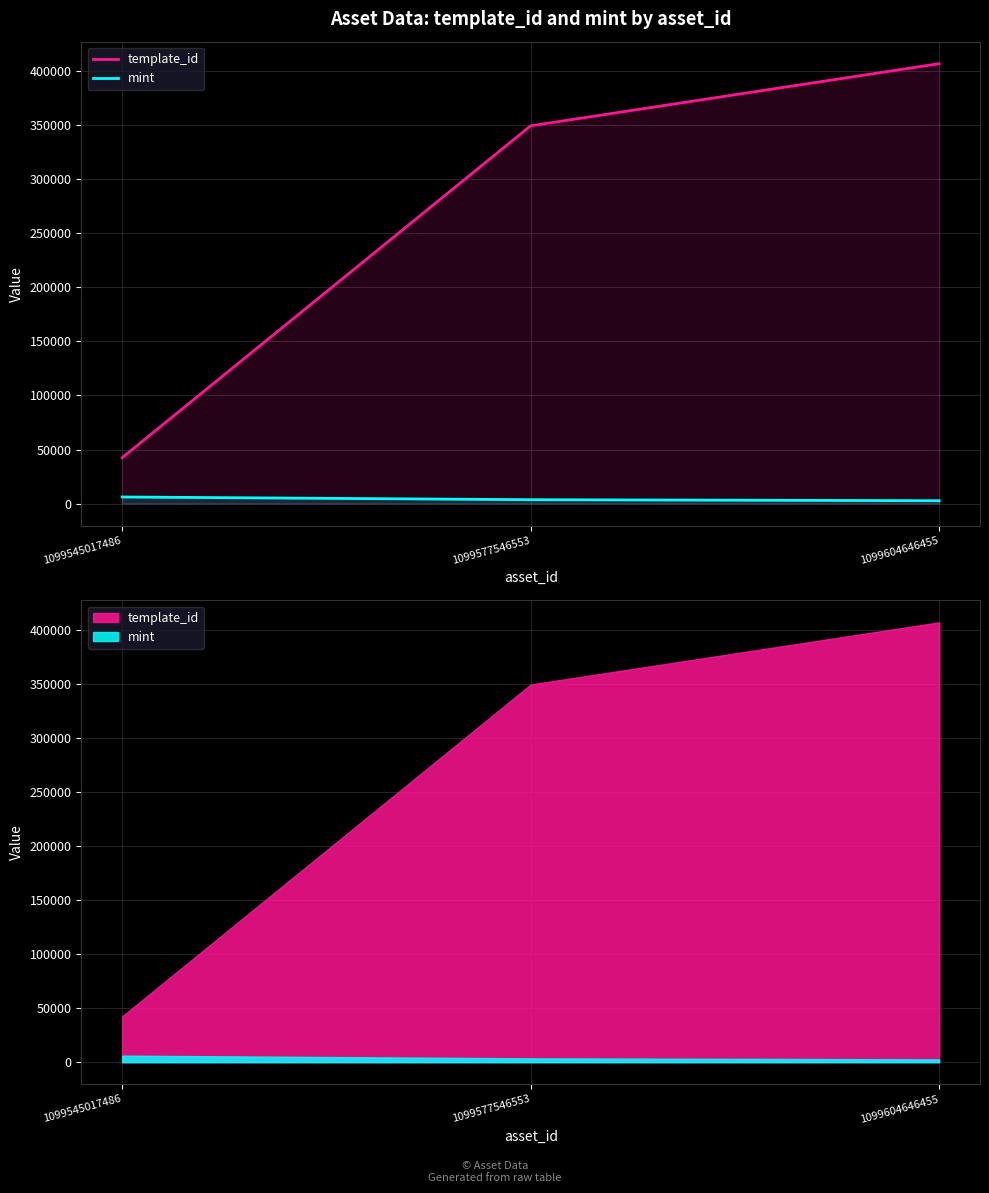

Reading right to left, list all the values displayed in this chart.

template_id: 1099604646455=407032	1099577546553=349523	1099545017486=42421
mint: 1099604646455=2624	1099577546553=3552	1099545017486=6062